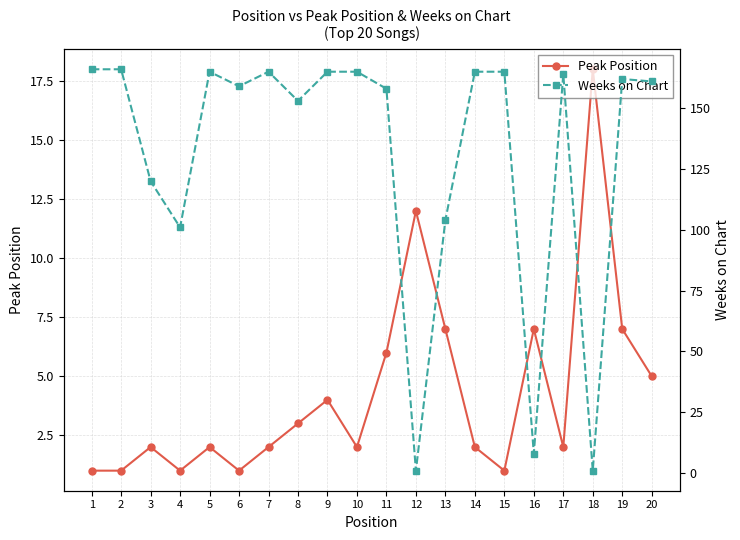

How many distinct data groups are displayed?

2